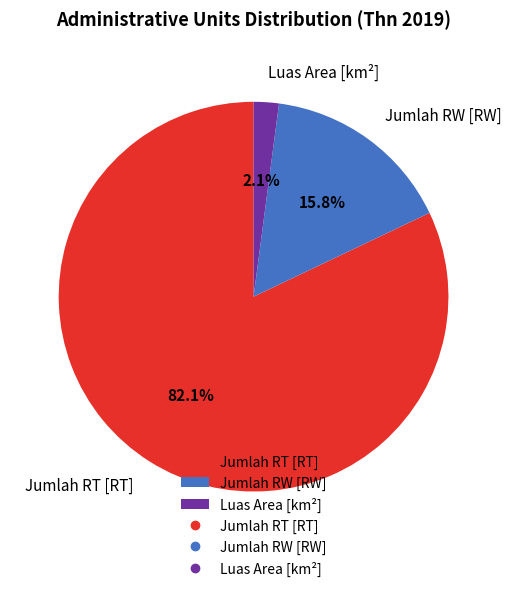

What percentage is NOT represented by Jumlah RW [RW]?

84.2%